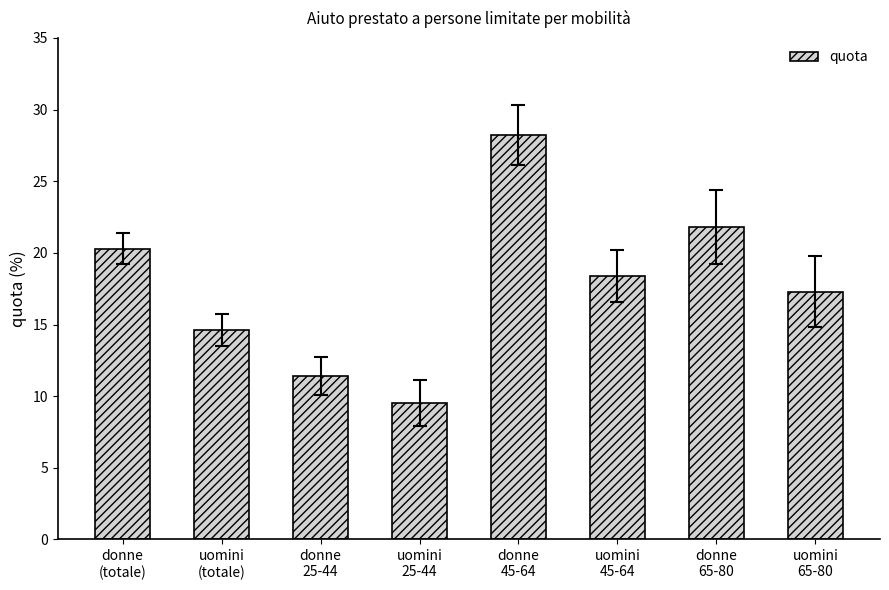

What is the average value?

17.7